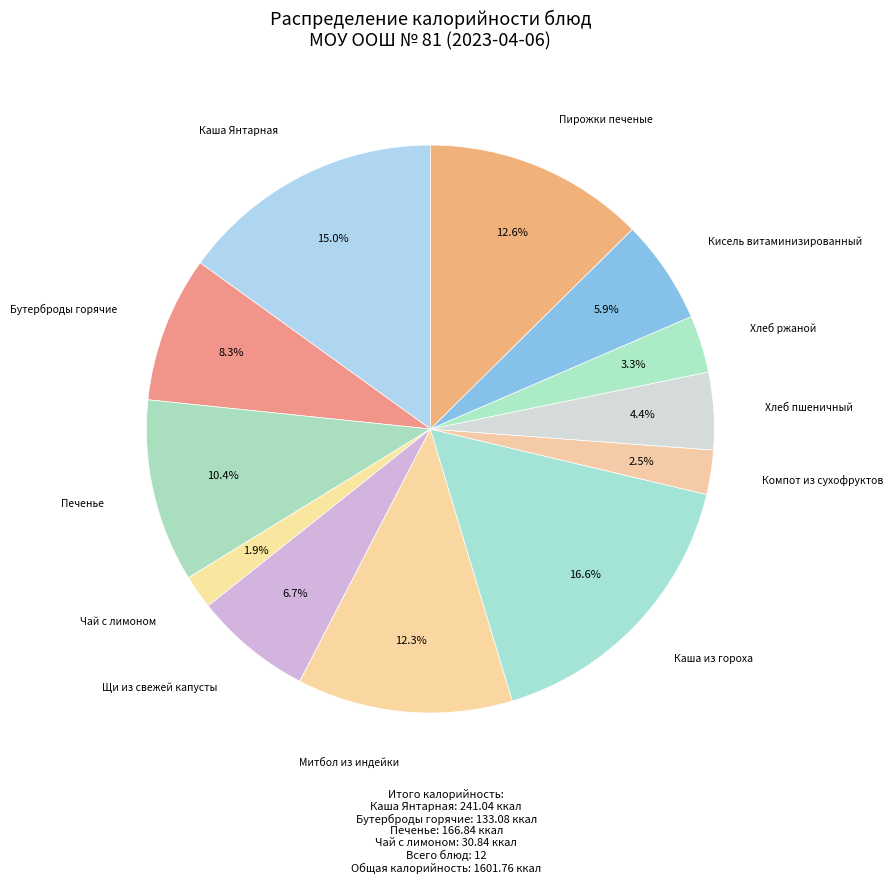

How many slices are in this pie chart?

12